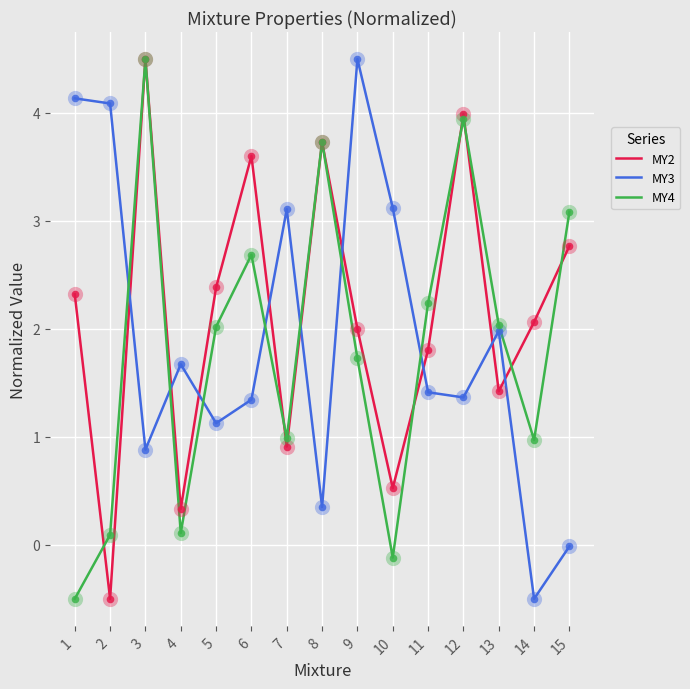

Is the value of MY2 at 8 greater than the value of MY4 at 11?

Yes